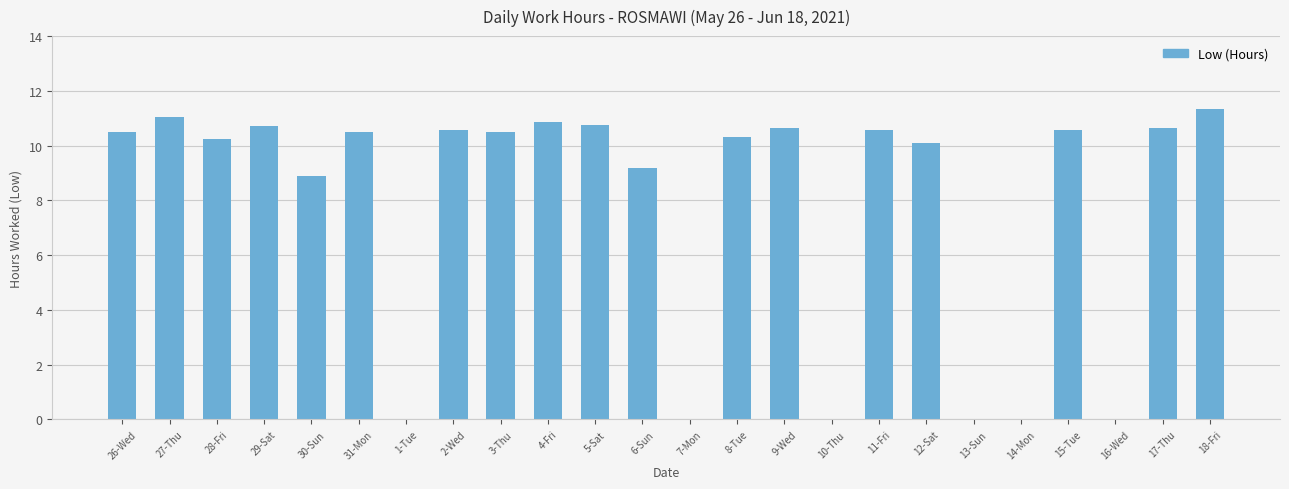

Which category has the highest value across all series?

18-Fri